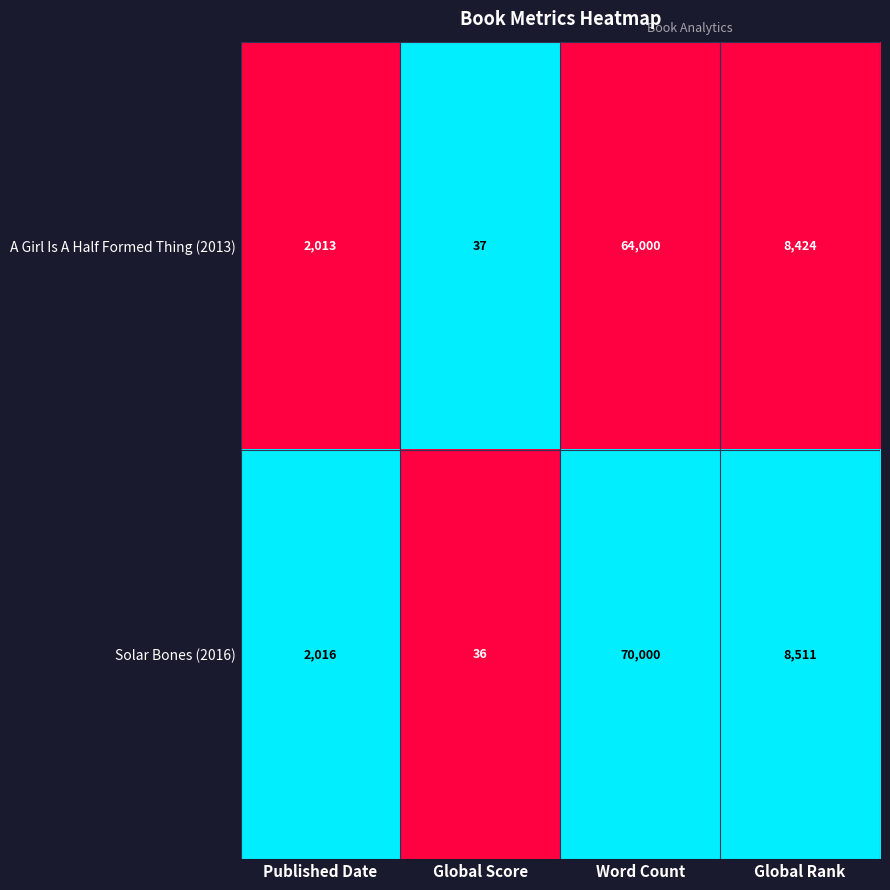

Reading right to left, list all the values displayed in this chart.

A Girl Is A Half Formed Thing (2013): Global Rank=8424	Word Count=64000	Global Score=37	Published Date=2013
Solar Bones (2016): Global Rank=8511	Word Count=70000	Global Score=36	Published Date=2016